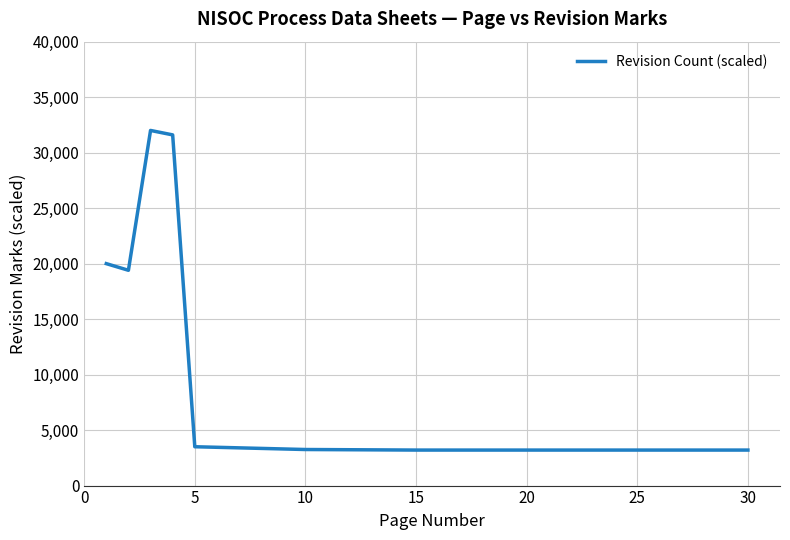

What is the difference between the maximum and minimum values?

28800